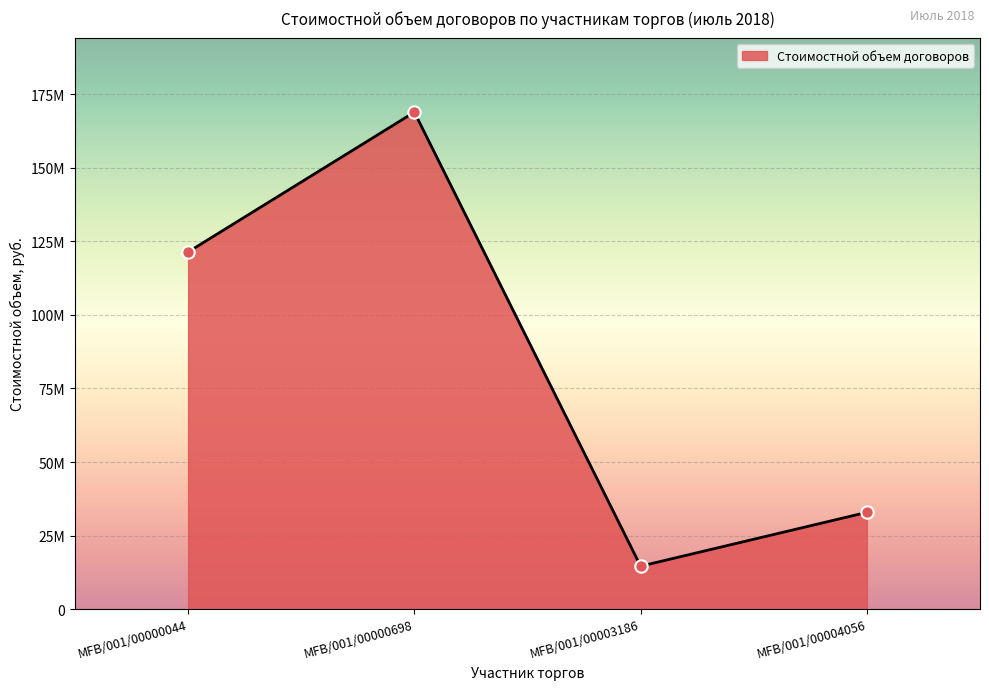

What is the change in value from MFB/001/00000698 to MFB/001/00004056?

-135963696.4